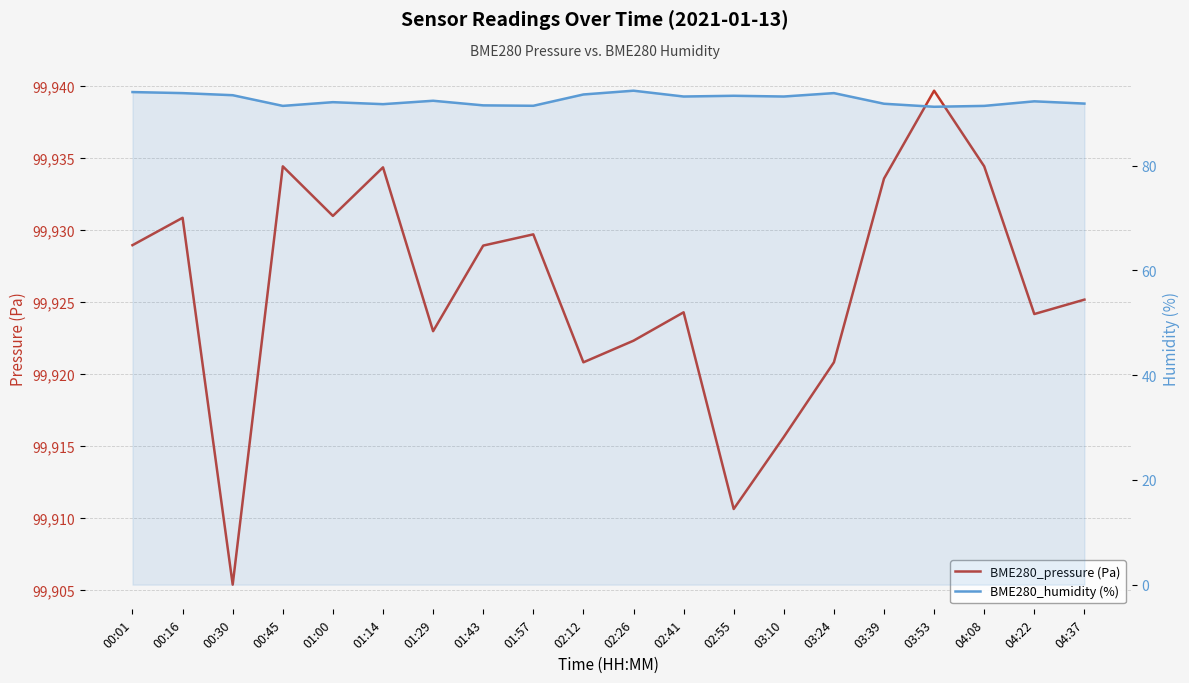

List the series in order of their peak value, lowest first.

BME280_humidity (%), BME280_pressure (Pa)